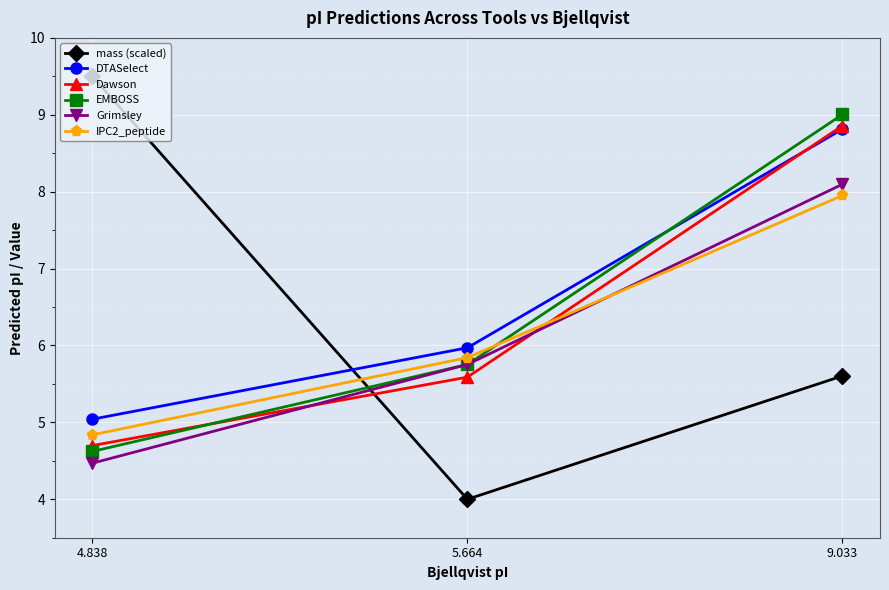

Reading right to left, transcribe all the data shown in this chart.

mass (scaled): 9.033=5.6	5.664=4.0	4.838=9.5
DTASelect: 9.033=8.8	5.664=6.0	4.838=5.0
Dawson: 9.033=8.9	5.664=5.6	4.838=4.7
EMBOSS: 9.033=9.0	5.664=5.8	4.838=4.6
Grimsley: 9.033=8.1	5.664=5.8	4.838=4.5
IPC2_peptide: 9.033=8.0	5.664=5.8	4.838=4.8